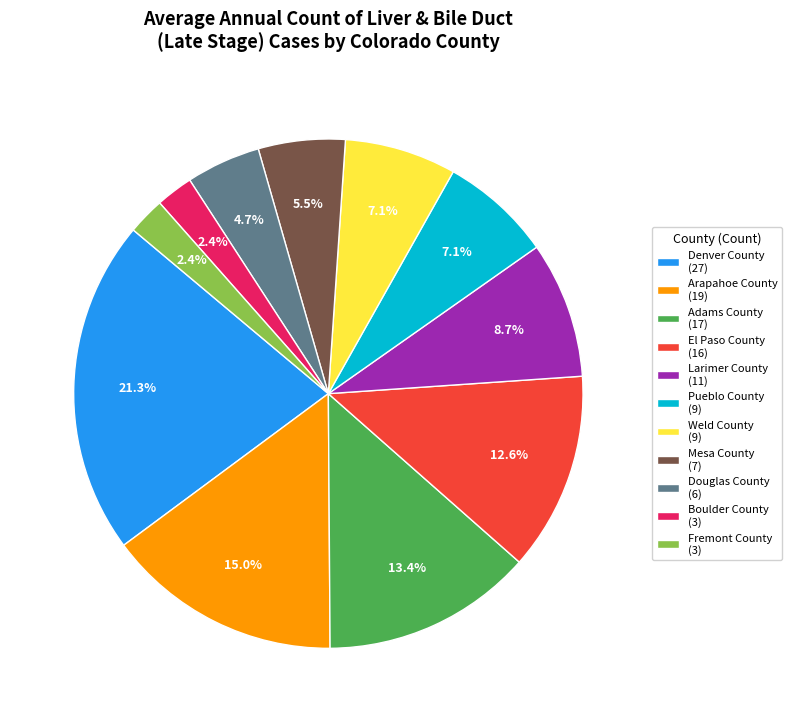

Is Boulder County the majority of the pie?

No